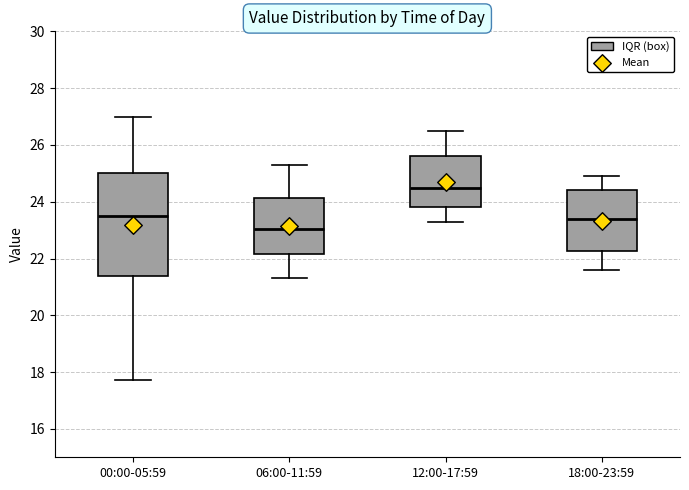

Which box's median line is the lowest?

06:00-11:59